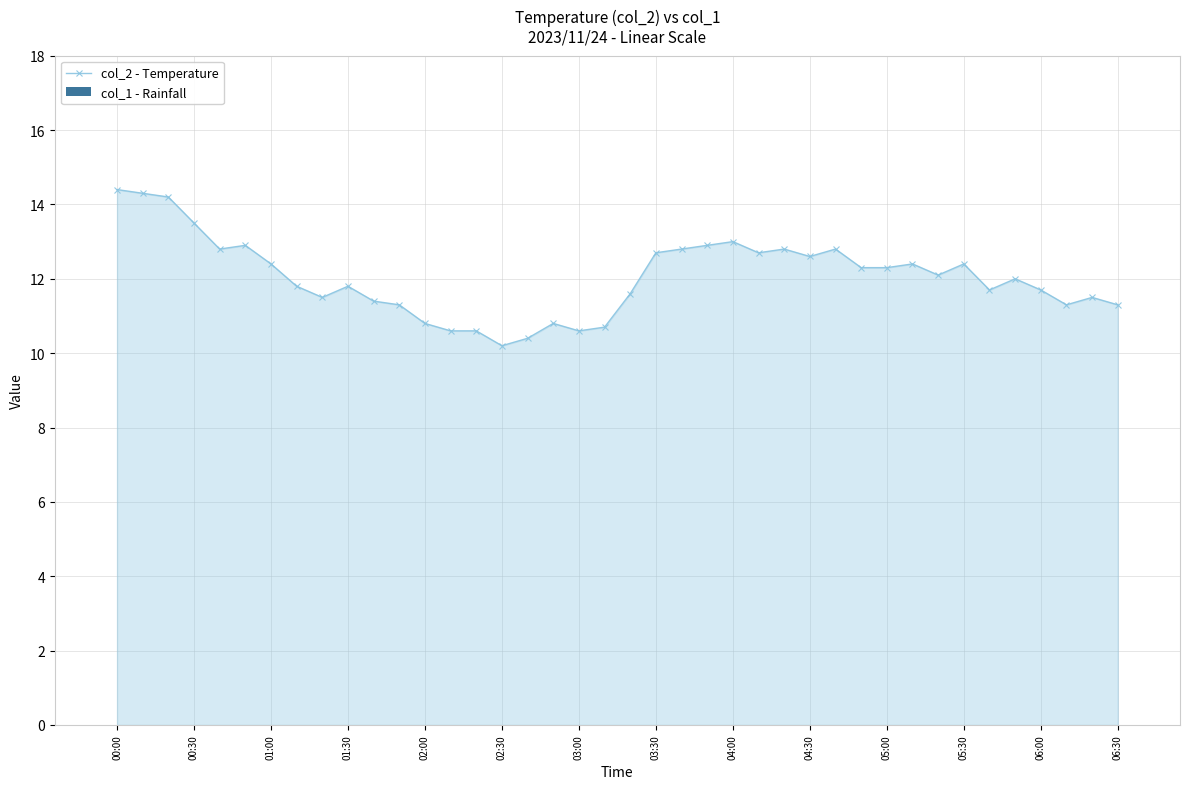

How many categories are shown in the chart?

40